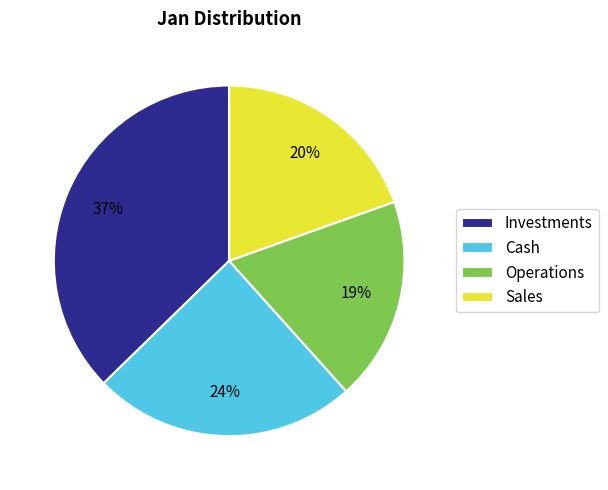

Count the number of slices in the pie.

4